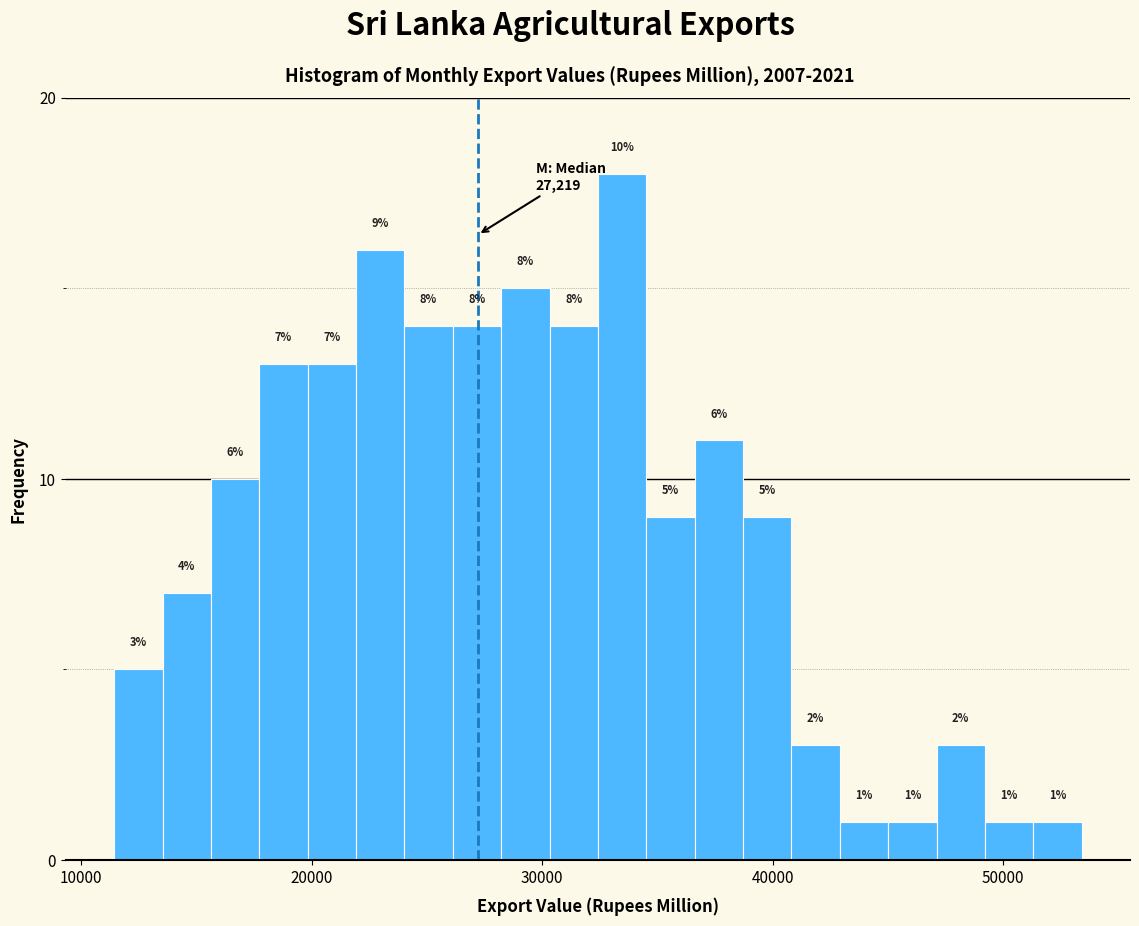

Read against the x-axis, roughly where is the centre of the tallest bar?

33000